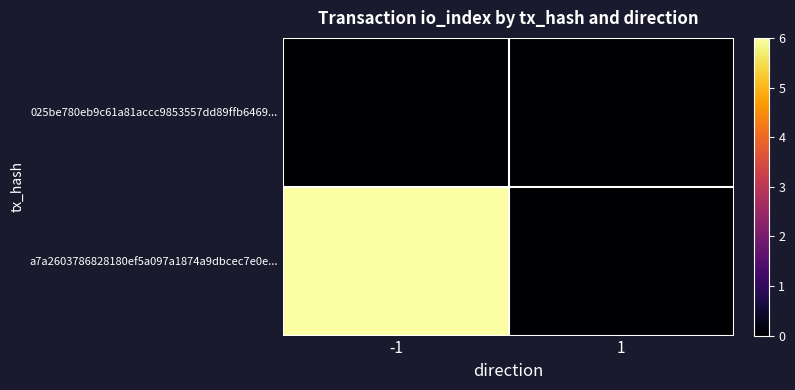

Between -1 and 1, which is larger?

-1